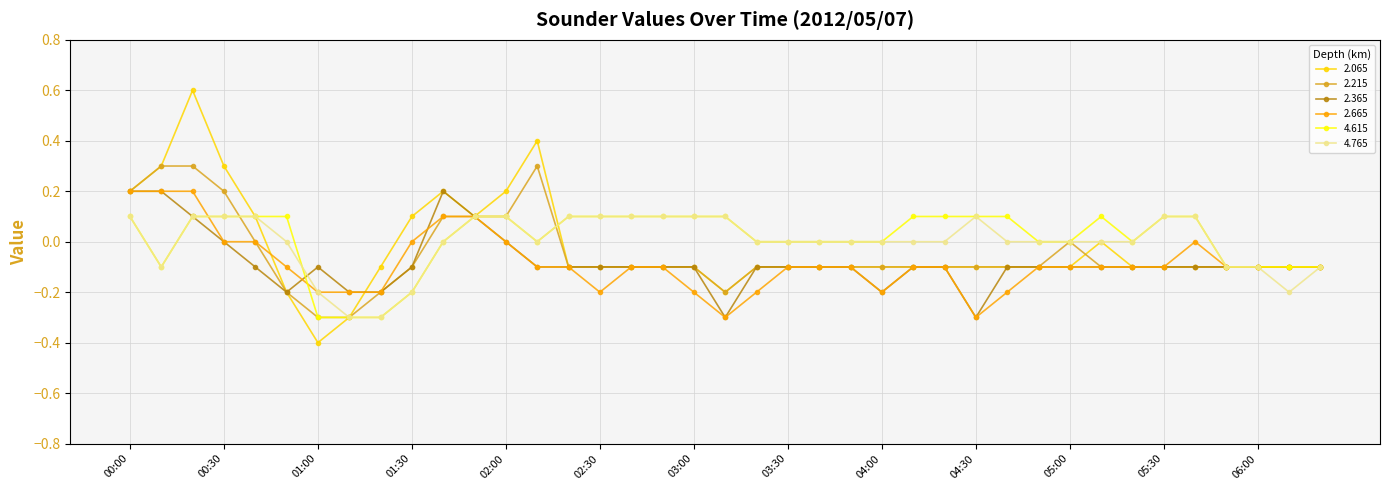

Which series has the largest range (max minus min)?

2.065